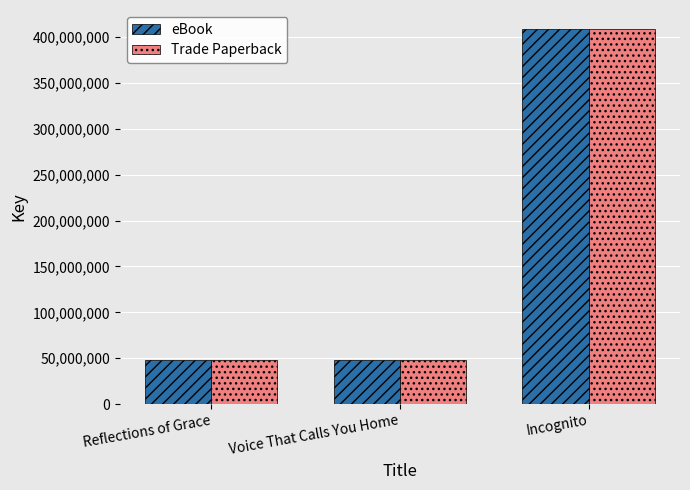

At which category does the chart reach its peak across all series?

Incognito